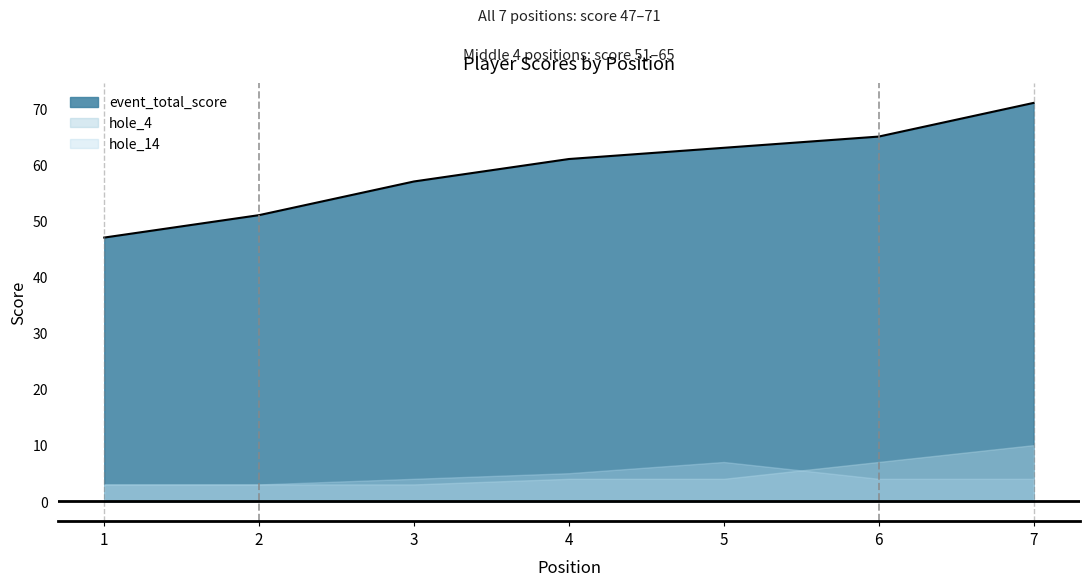

What is the average value of the hole_14 series?

4